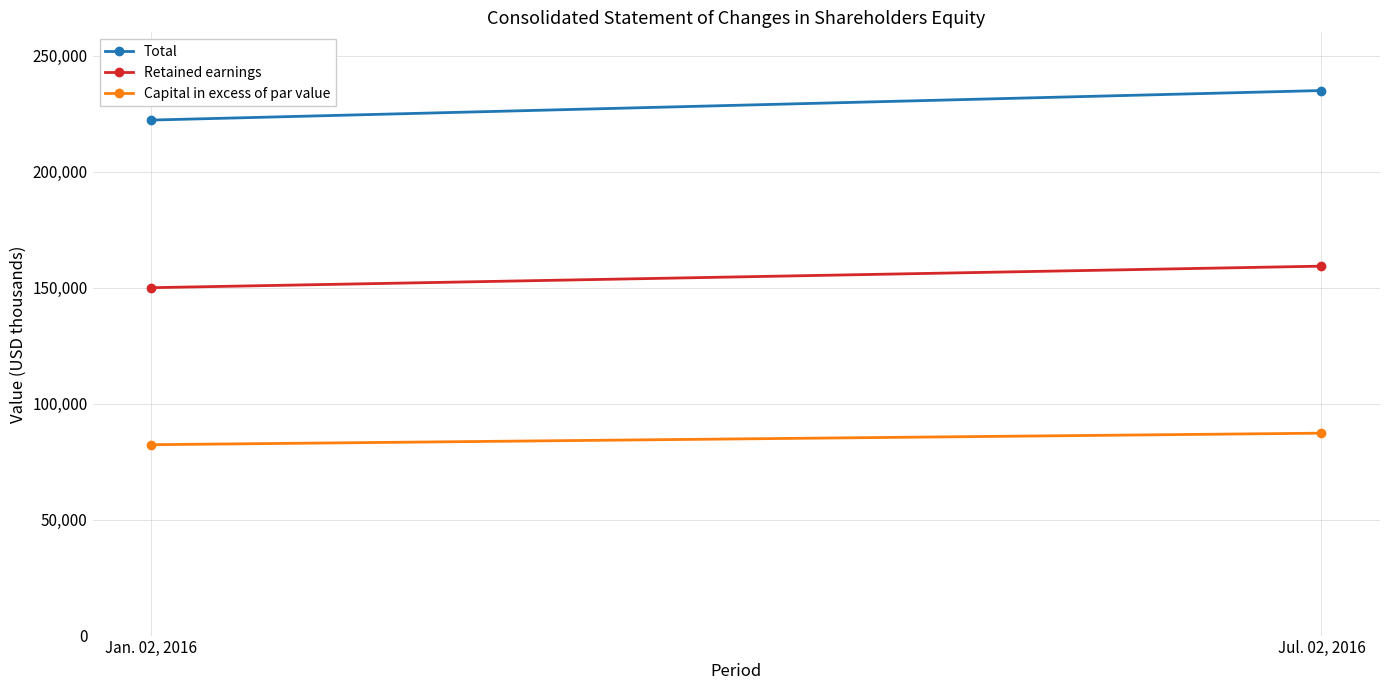

At how many categories does at least one series exceed 192158?

2